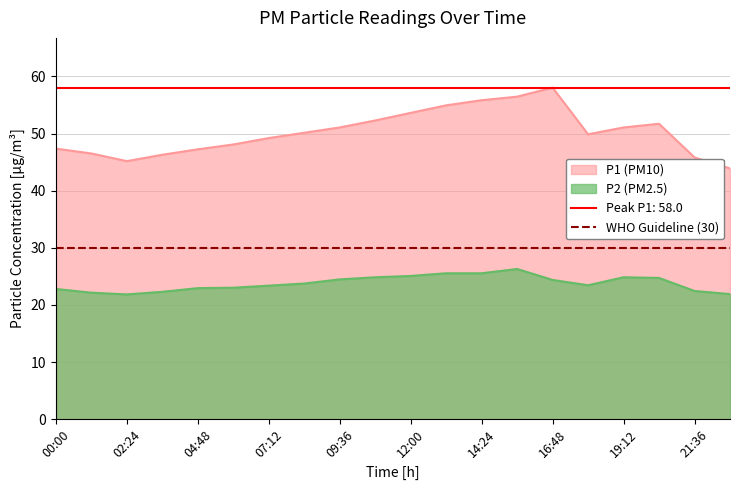

The value of P2 at 08:24 is 5.3. True or false?

False